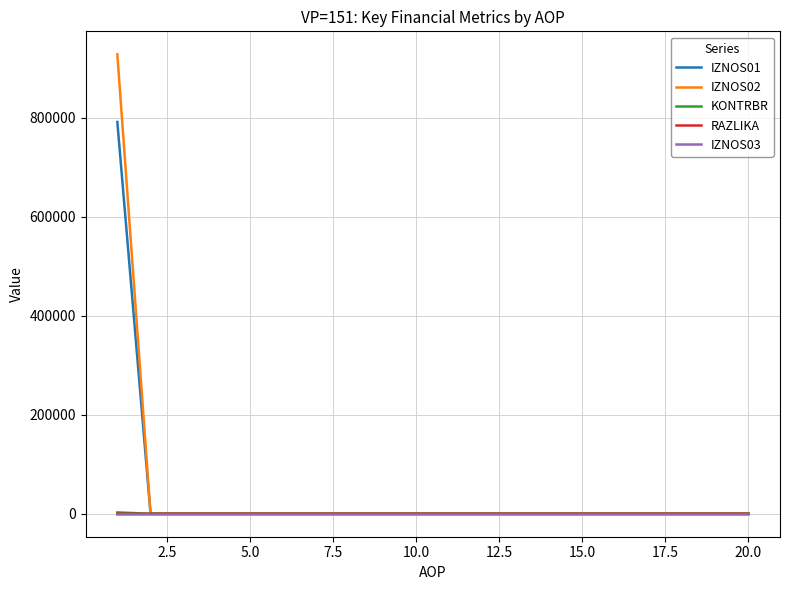

What is the highest value of the IZNOS02 series?

927718.3